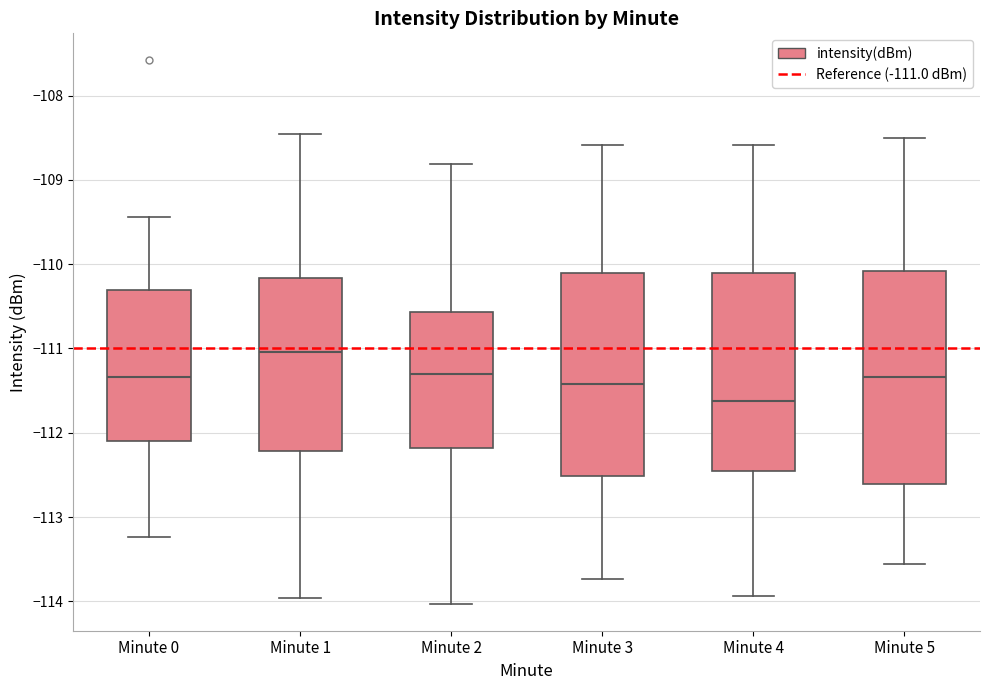

Reading left to right, transcribe this box plot: for each box, give where its median line is, the range the box spans, and where its two whiskers end, as read against the y-axis. The values are not printed on the chart, so give them approximately, as read against the axis.

Minute 0: median -111.3, box -112.1 to -110.3, whiskers -113.2 to -109.4
Minute 1: median -111.0, box -112.2 to -110.2, whiskers -114.0 to -108.5
Minute 2: median -111.3, box -112.2 to -110.6, whiskers -114.0 to -108.8
Minute 3: median -111.4, box -112.5 to -110.1, whiskers -113.7 to -108.6
Minute 4: median -111.6, box -112.5 to -110.1, whiskers -113.9 to -108.6
Minute 5: median -111.3, box -112.6 to -110.1, whiskers -113.6 to -108.5